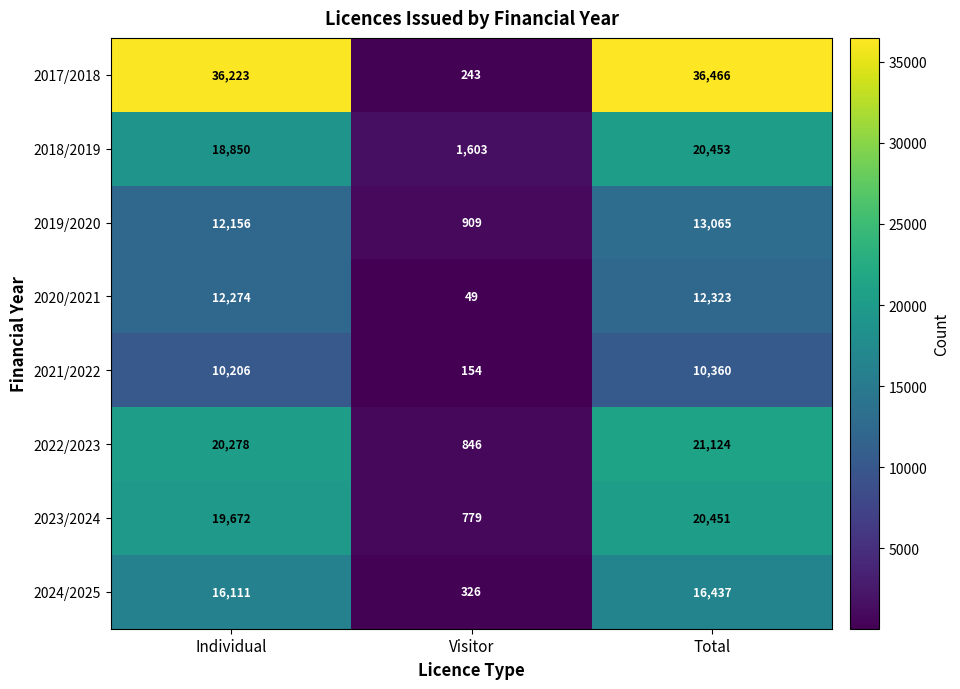

What is the average value of the 2023/2024 series?

13634